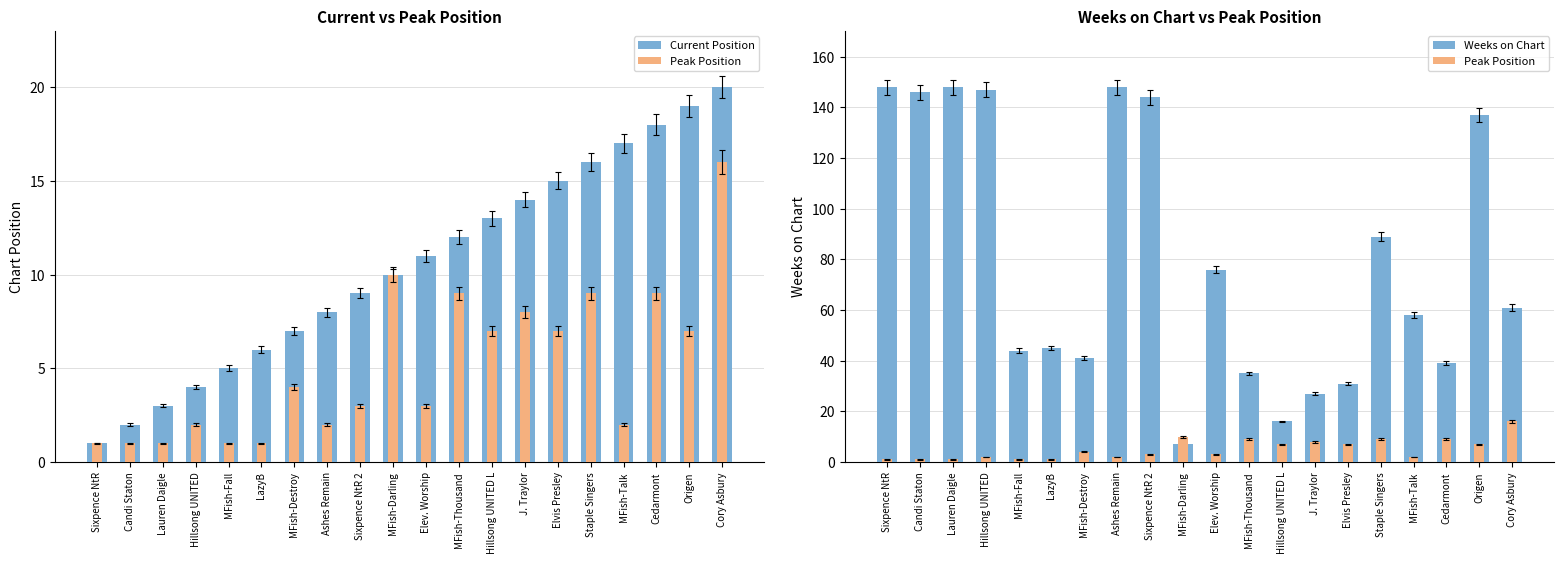

The value of Peak Position at Candi Staton is 2. True or false?

False